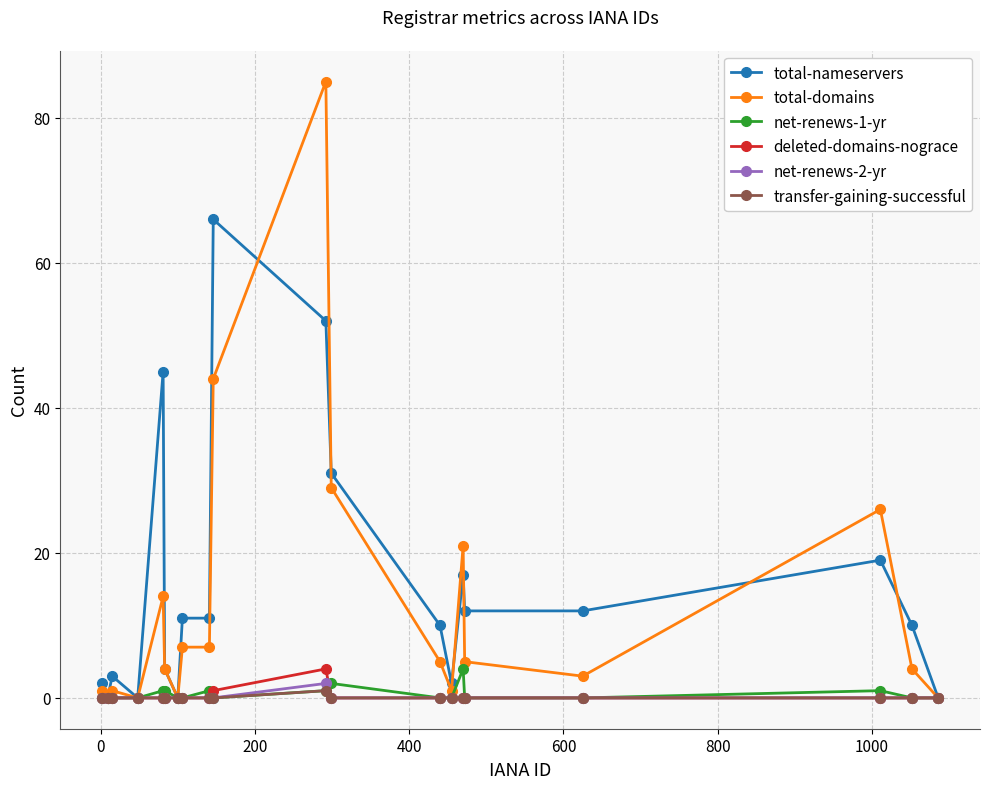

What is the maximum value for total-nameservers?

66